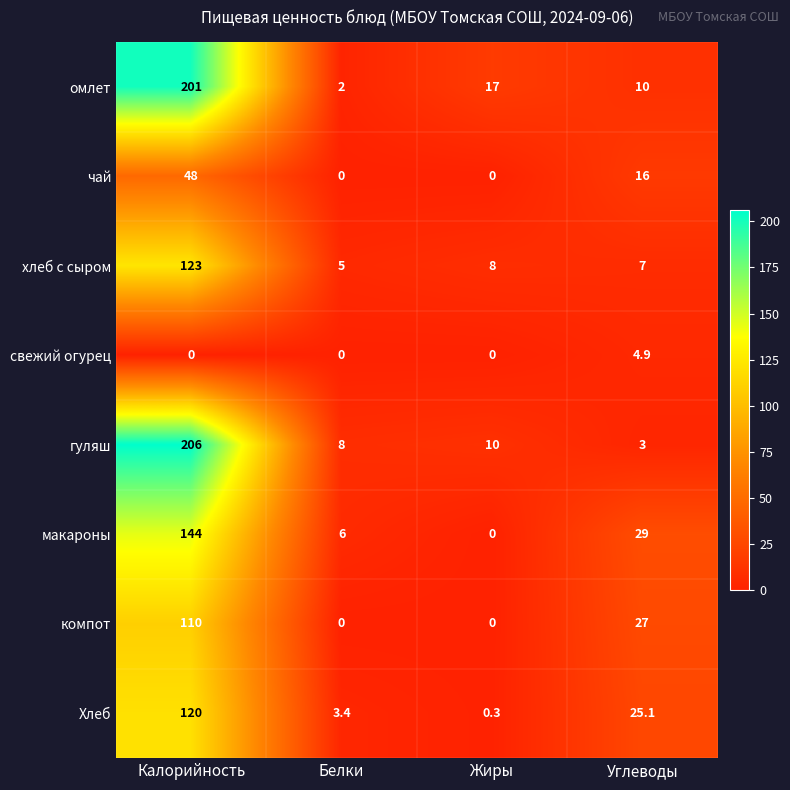

At which label does макароны reach its peak?

Калорийность